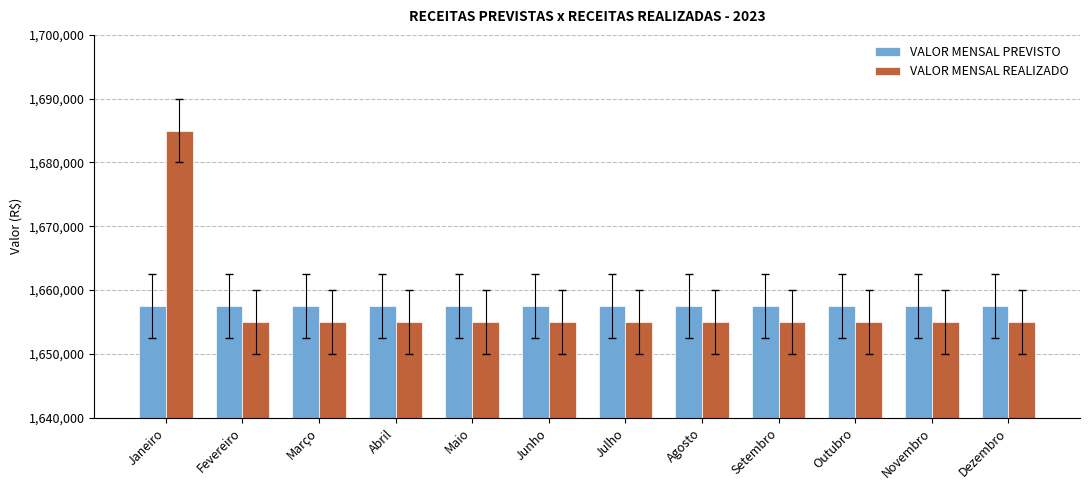

Is the value of VALOR MENSAL PREVISTO at Maio greater than the value of VALOR MENSAL REALIZADO at Abril?

Yes